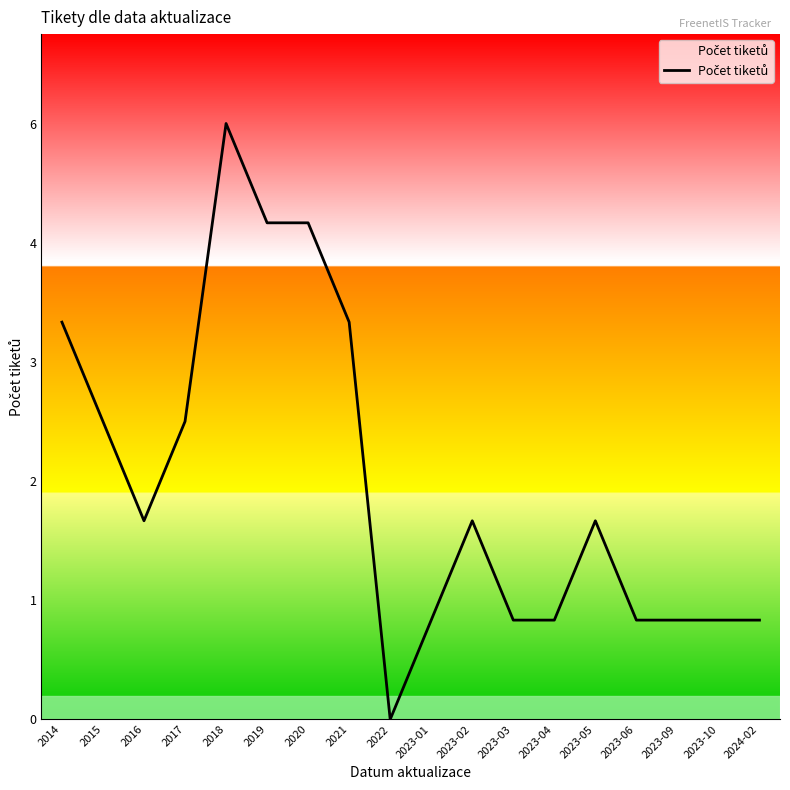

Is this an area chart (filled region under the line)?

Yes